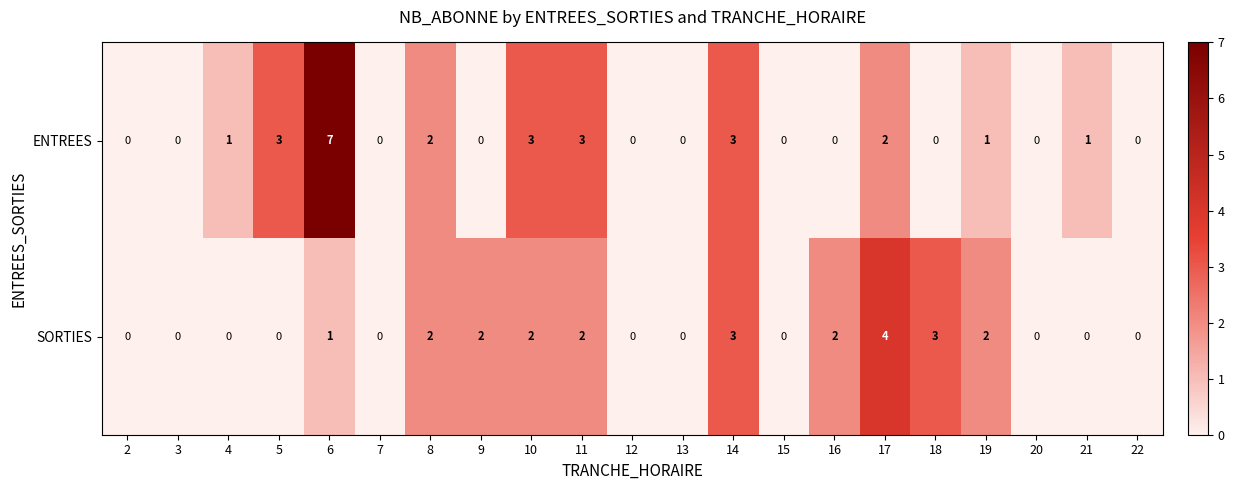

What is the total value across all series at 8?

4